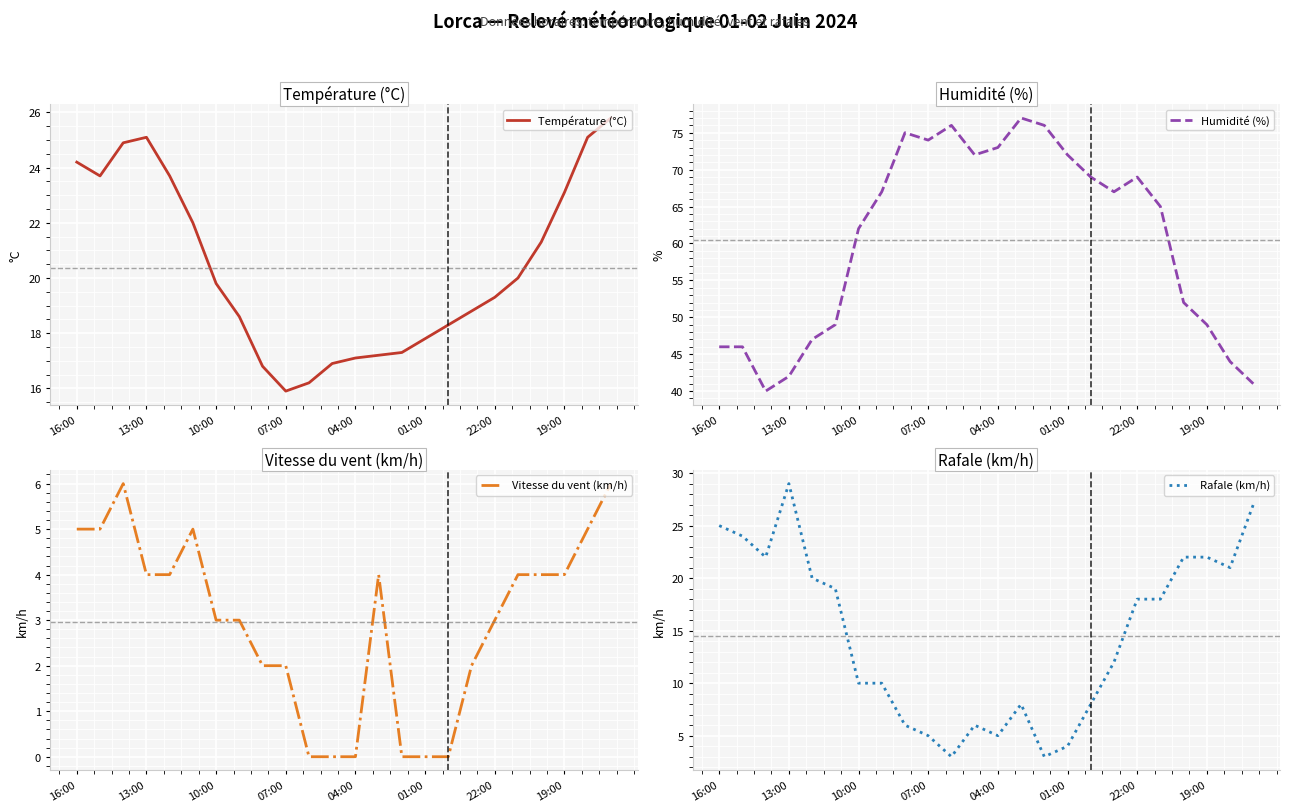

True or false: Rafale (km/h) has more than 0 points higher than both neighbors.

True